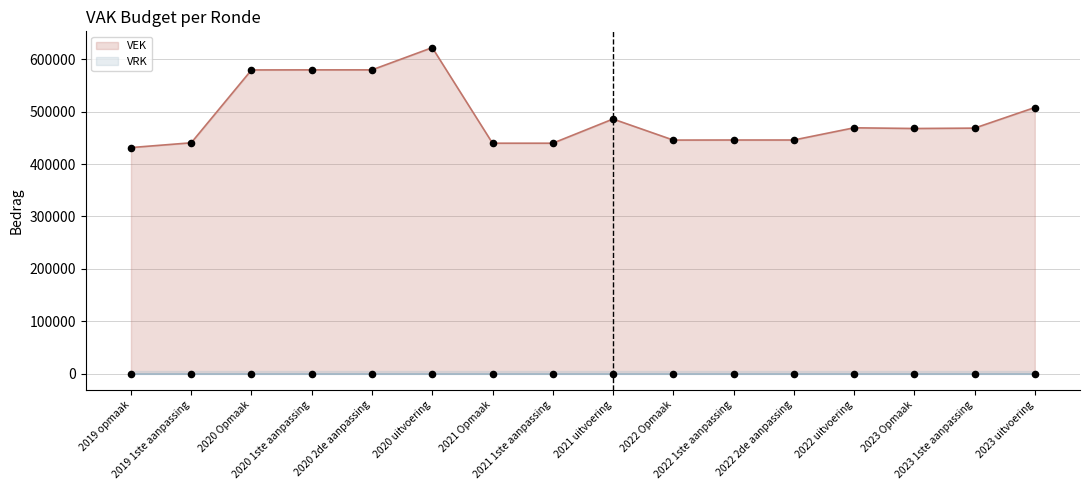

What is the ratio of the value at 2022 uitvoering to the value at 2023 1ste aanpassing?

1.0